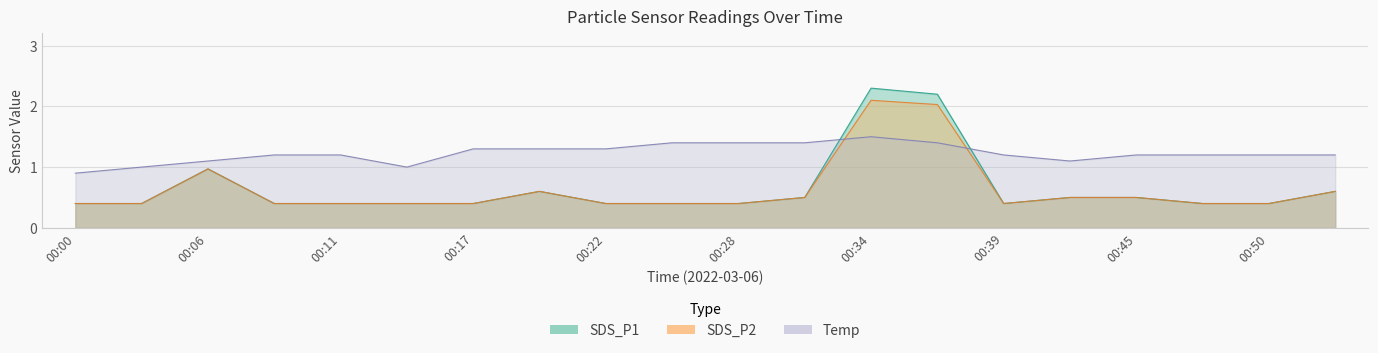

At how many categories does at least one series exceed 1?

17